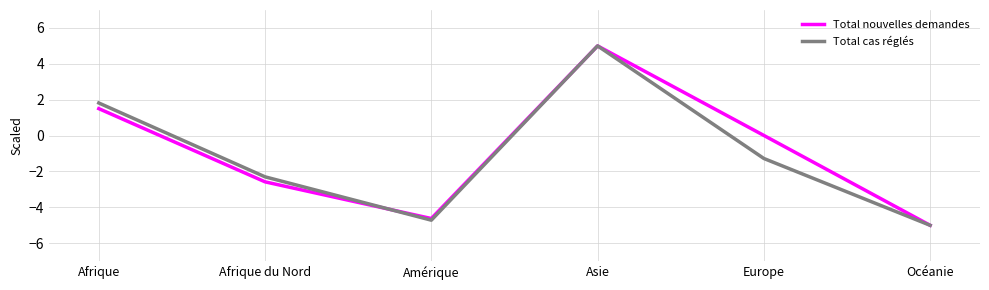

How many negative values does the Total cas réglés series have?

4